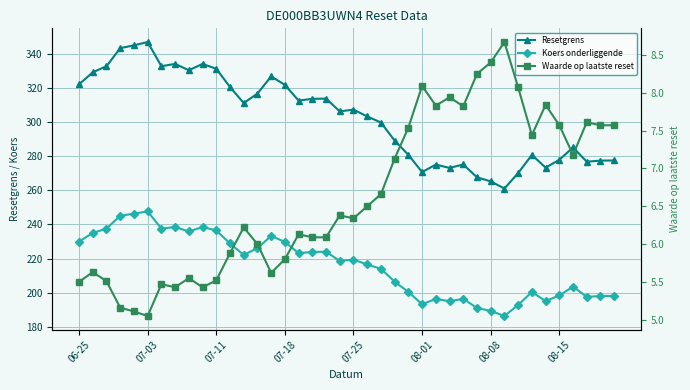

The value of Koers onderliggende at 29 is 337.8. True or false?

False